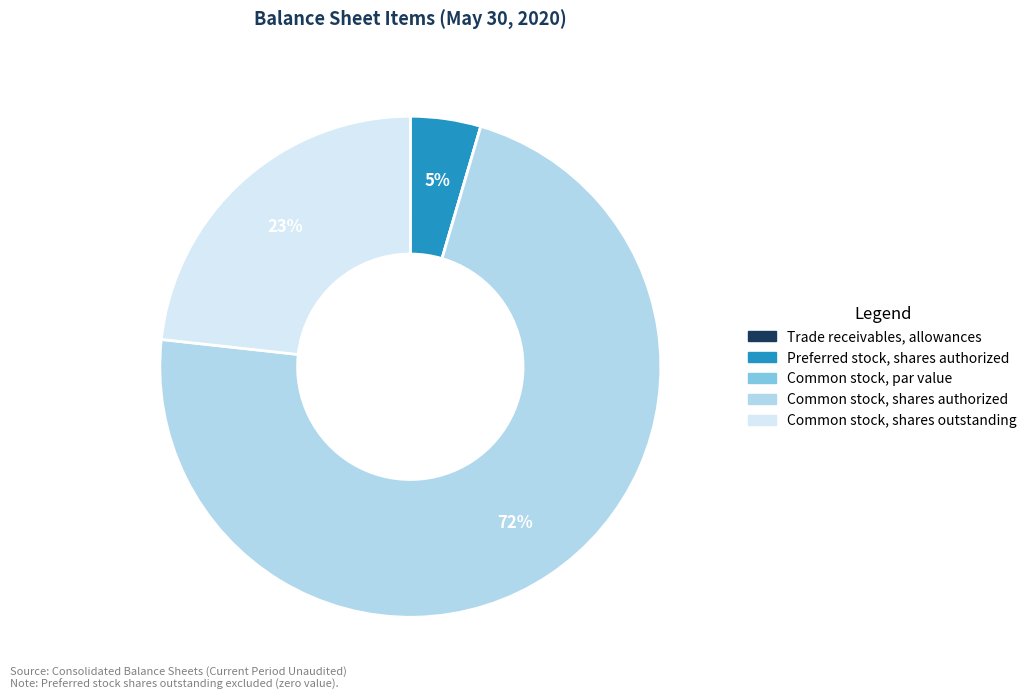

To the nearest percent, what is the average slice percentage?

20%